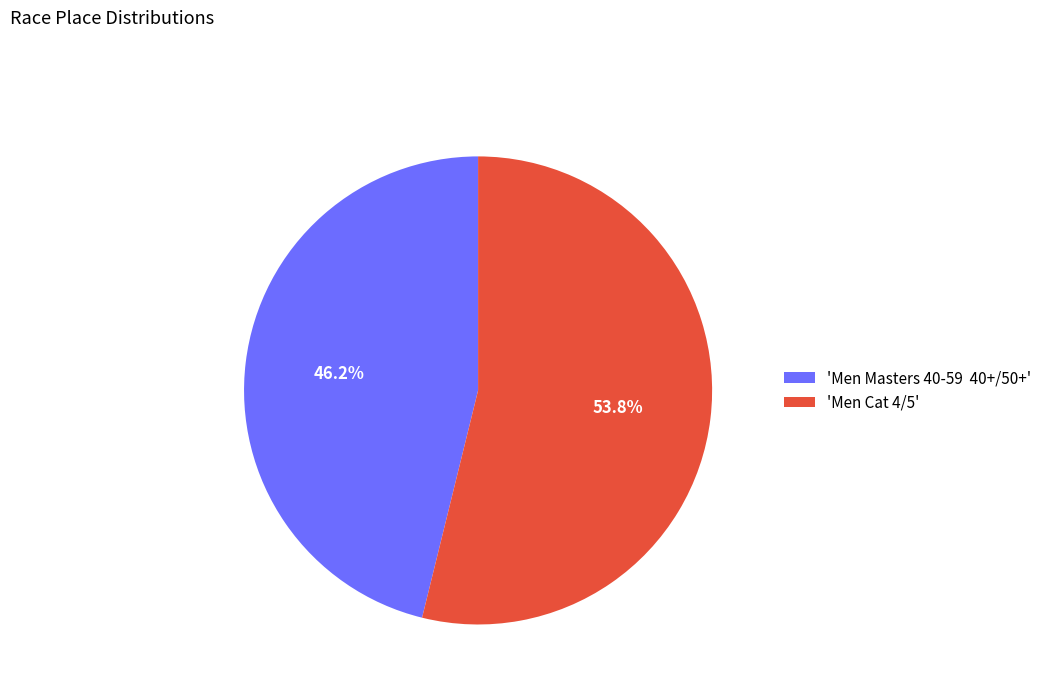

Is there a majority slice in this chart?

Yes